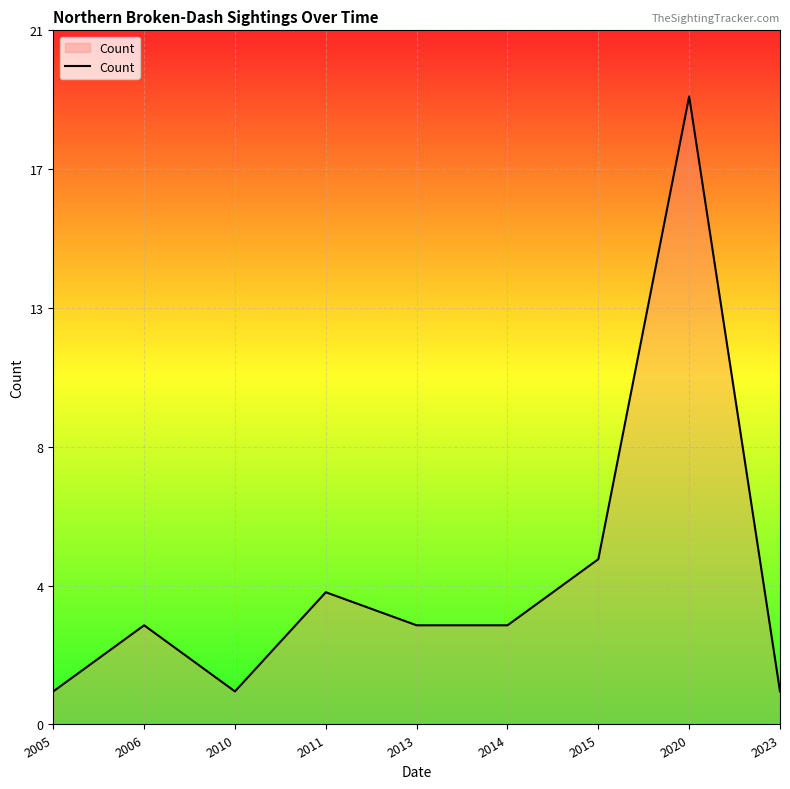

What is the maximum value shown in the chart?

19